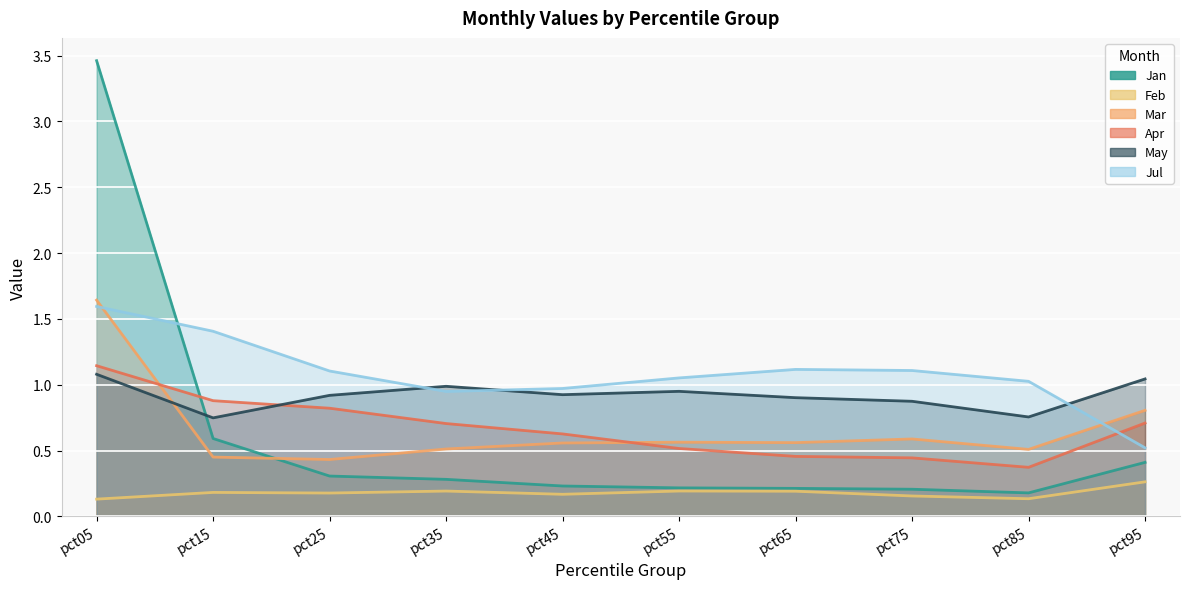

At which category is the sum across all series the highest?

pct05